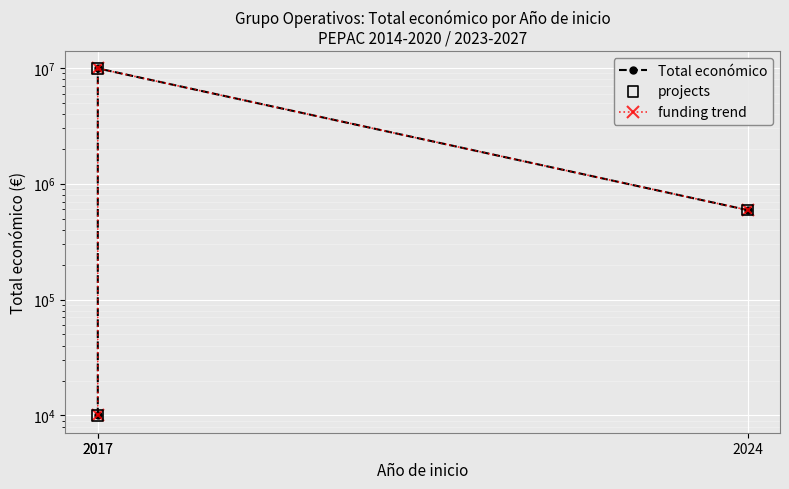

Which series has the largest total across all categories?

Total económico